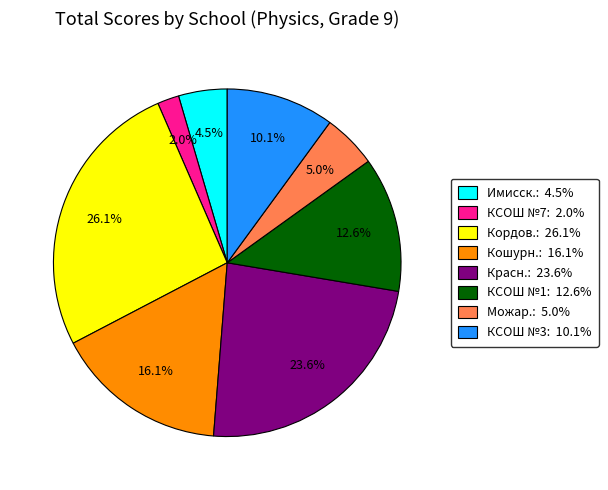

Rank the categories by value from lowest to highest.

КСОШ №7: 2.0%, Имисск.: 4.5%, Можар.: 5.0%, КСОШ №3: 10.1%, КСОШ №1: 12.6%, Кошурн.: 16.1%, Красн.: 23.6%, Кордов.: 26.1%